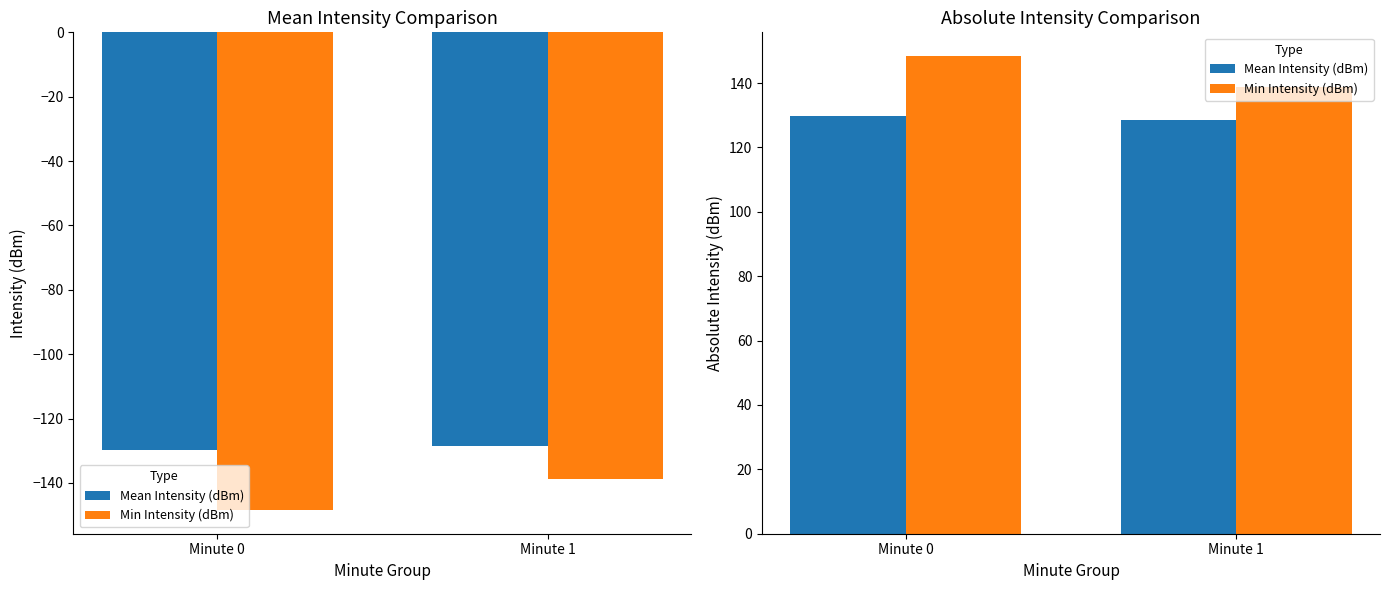

List the series in order of their overall mean, lowest first.

Mean Intensity (dBm), Min Intensity (dBm)